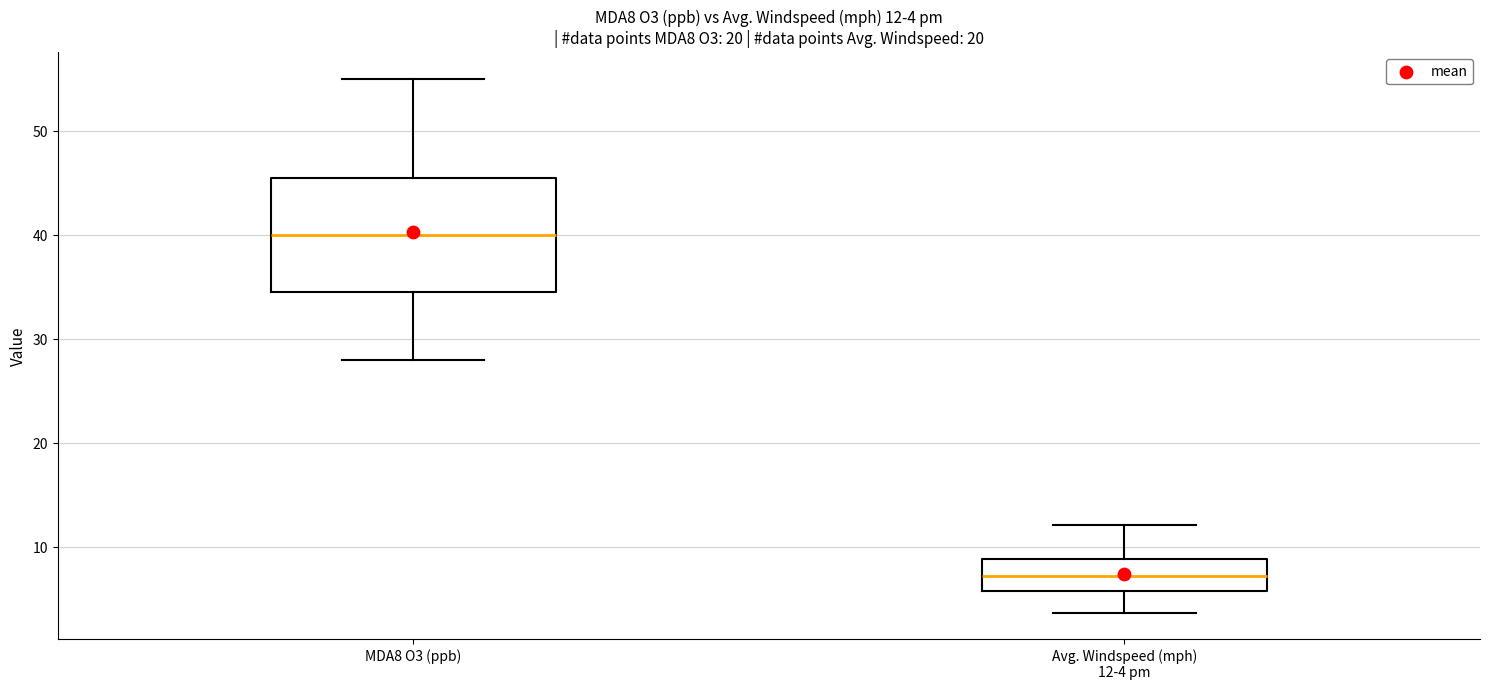

Which box has the highest median line?

MDA8 O3 (ppb)